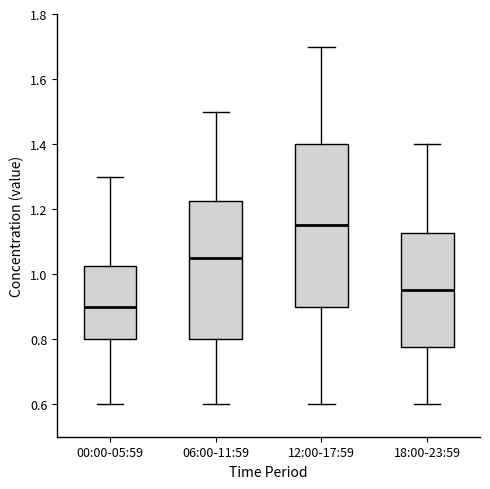

Where does the median line of the box for 06:00-11:59 sit on the y-axis? The values are not printed on the chart, so give them approximately, as read against the axis.

1.06